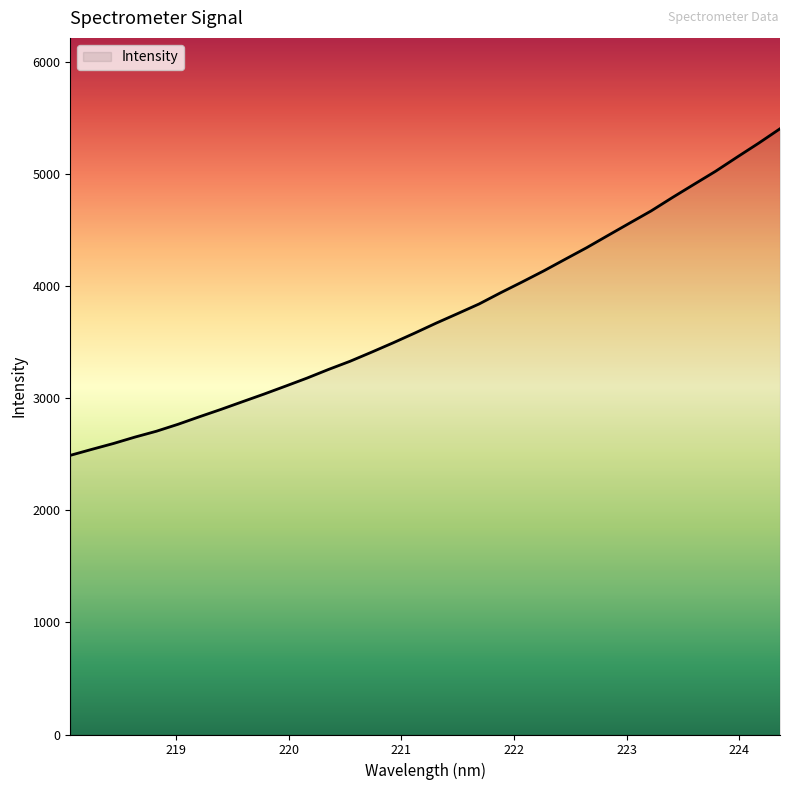

What is the smallest value displayed?

2491.3